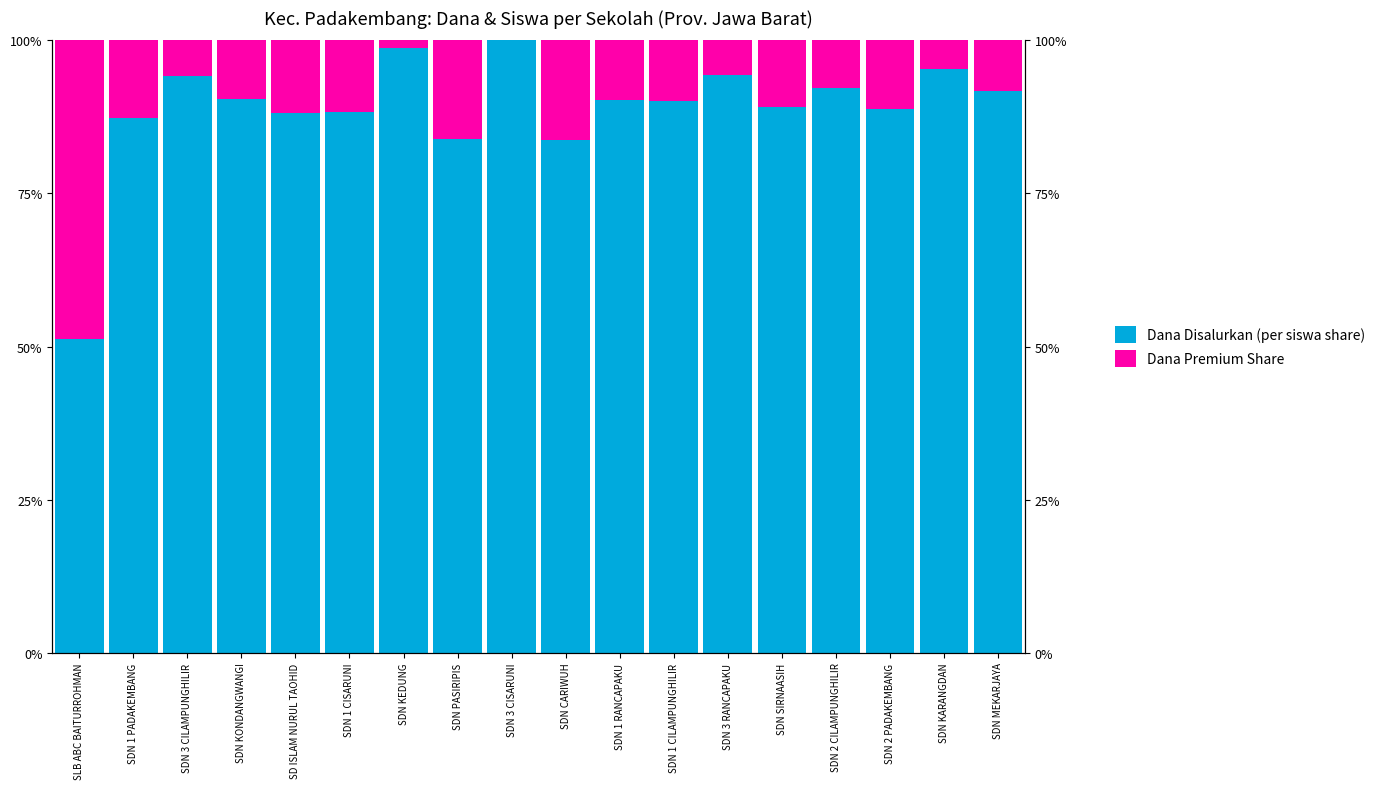

How many values in the Dana Disalurkan (per siswa share) series are below 90?

8